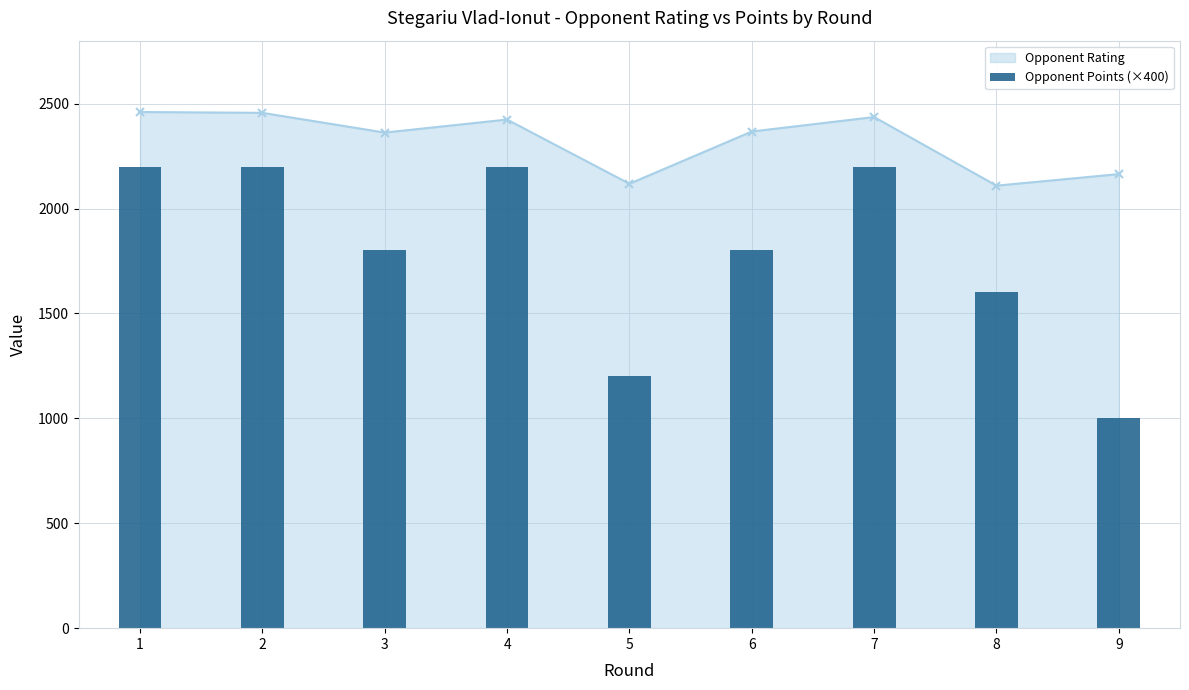

How many bars are there in total?

9